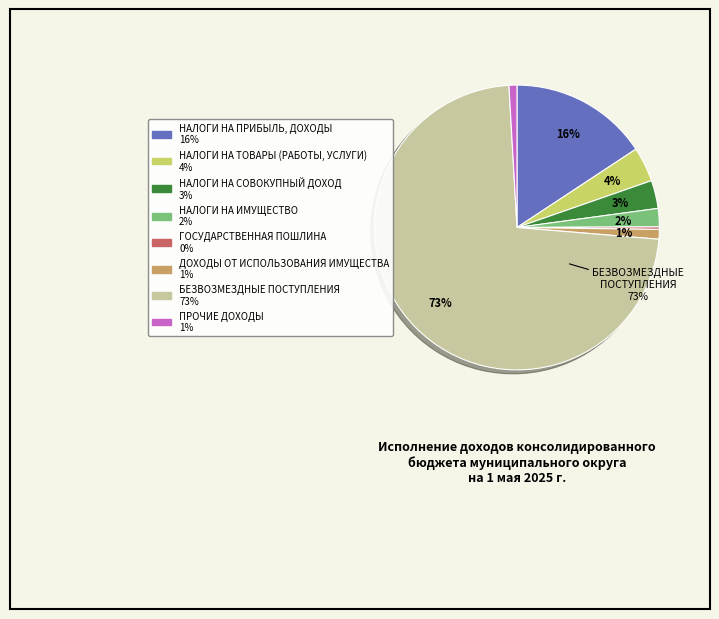

Count the number of slices in the pie.

8